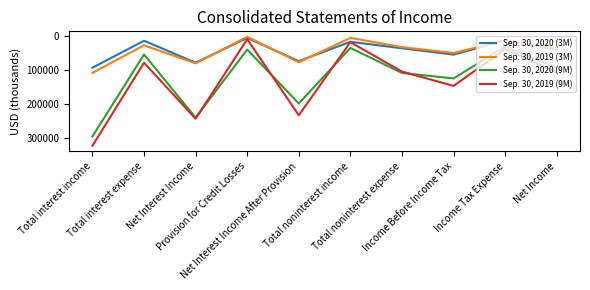

What is the greatest value displayed?

322447